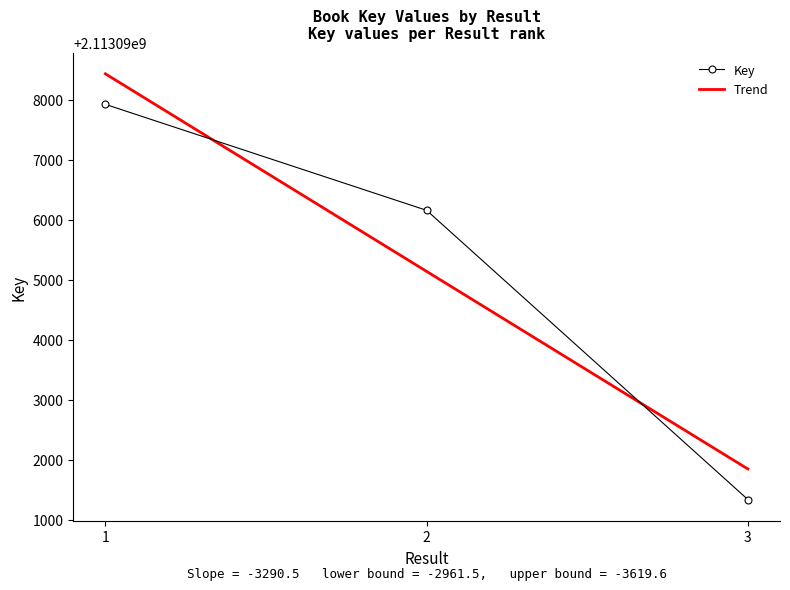

What is the average value of the Trend series?

2113095144.0